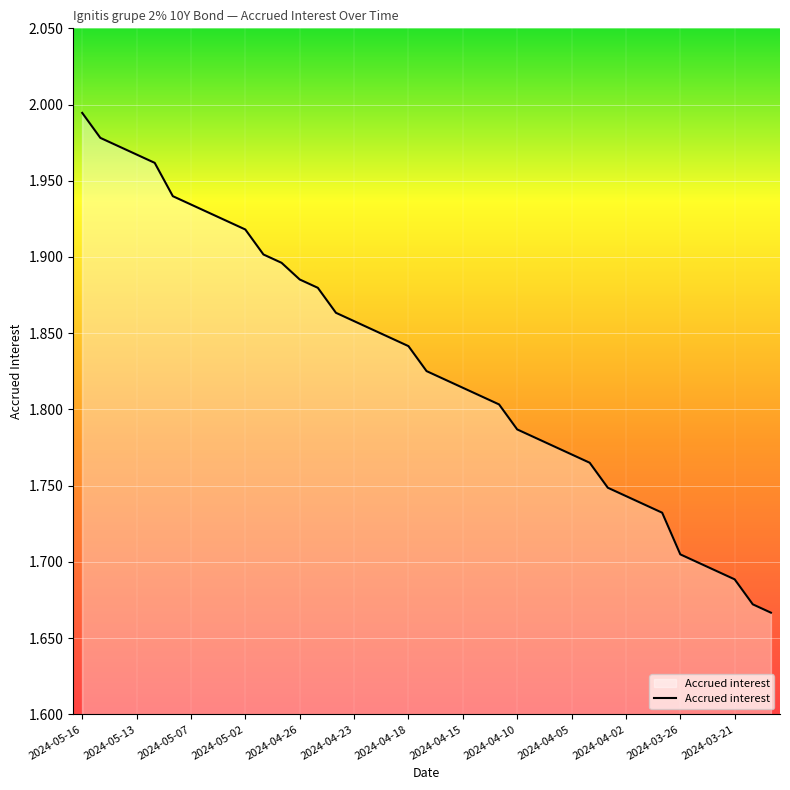

What is the difference between the maximum and minimum values?

0.3